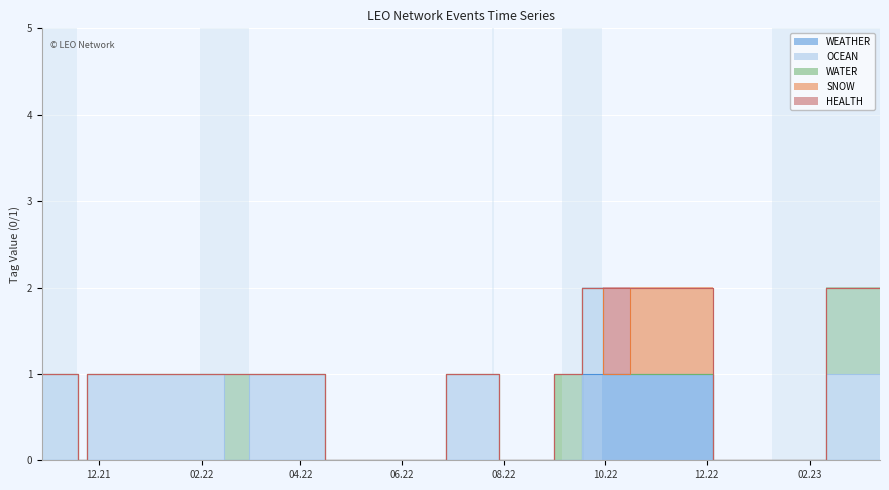

Reading right to left, extract all data points from this chart.

WEATHER: 0	0	1	1	1	0	0	0	0	0	0	0	0	0	0	0	0	0
OCEAN: 1	0	0	0	1	0	0	0	1	1	0	1	0	1	1	0	1	1
WATER: 1	0	0	0	0	1	0	0	0	0	0	0	1	0	0	0	0	0
SNOW: 0	0	1	0	0	0	0	0	0	0	0	0	0	0	0	0	0	0
HEALTH: 0	0	0	1	0	0	0	0	0	0	0	0	0	0	0	0	0	0